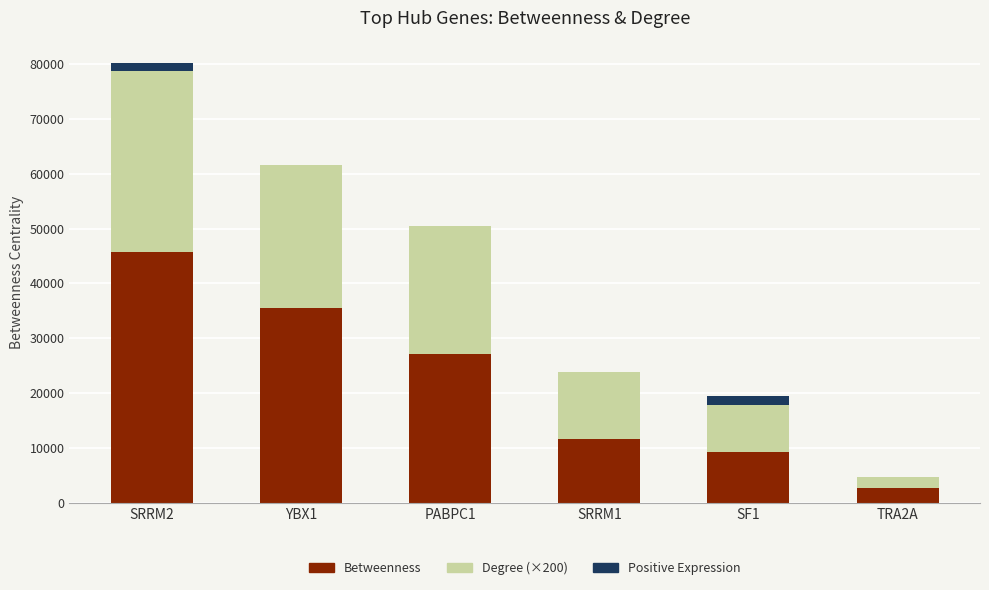

What is the maximum value for Degree (×200)?

33000.0